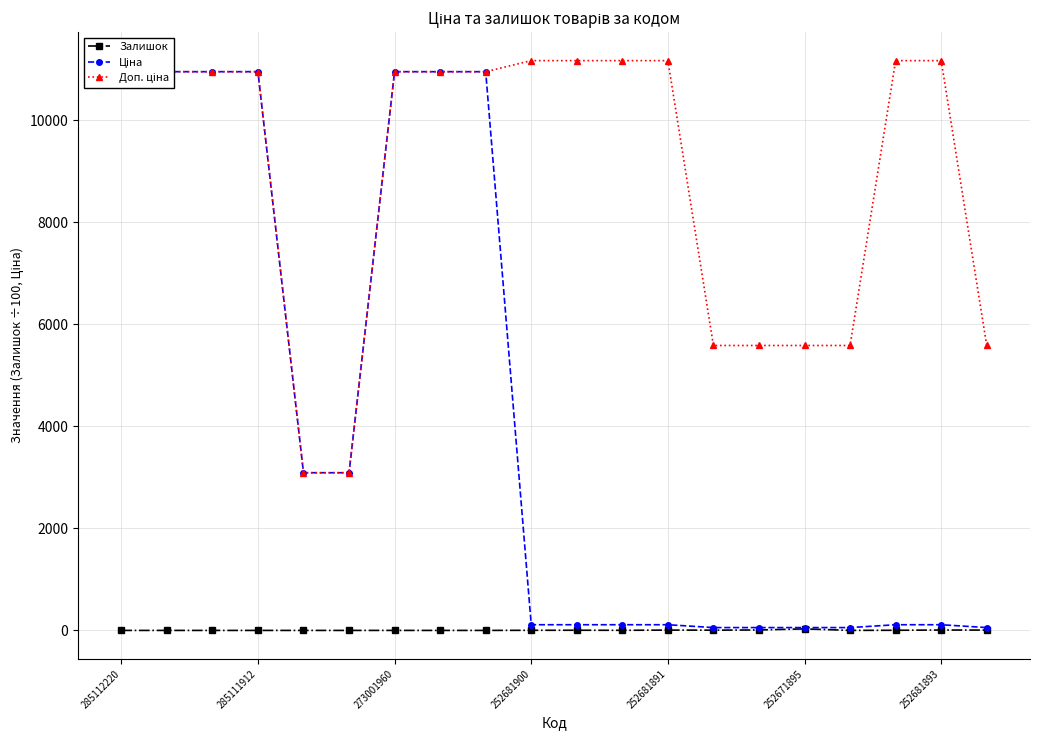

Is it true that Залишок equals 0.4 at 273001960?

True